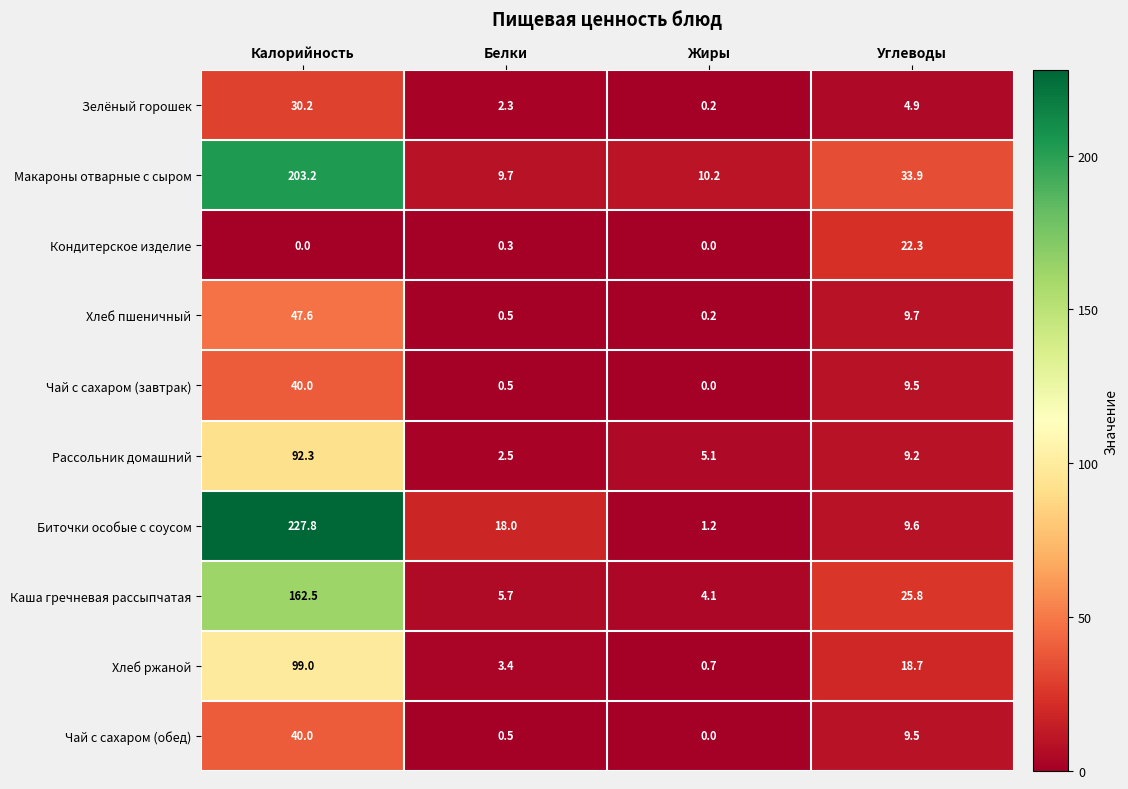

Rank the categories by Чай с сахаром (обед) value from highest to lowest.

Калорийность, Углеводы, Белки, Жиры